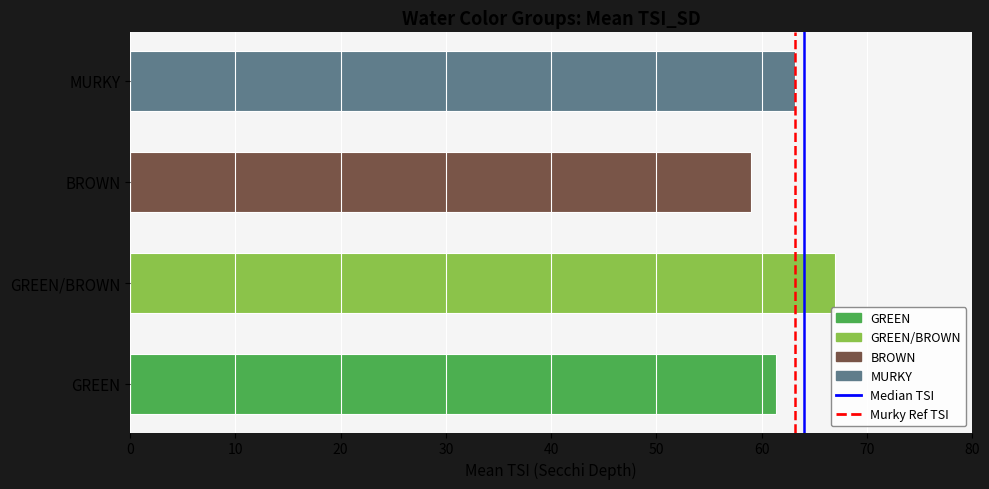

The value at MURKY is 38.3. True or false?

False